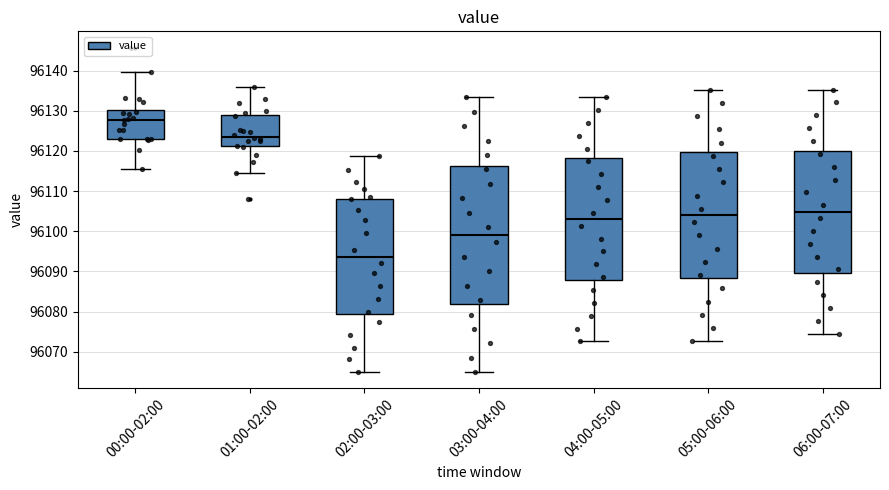

Reading left to right, transcribe this box plot: for each box, give where its median line is, the range the box spans, and where its two whiskers end, as read against the y-axis. The values are not printed on the chart, so give them approximately, as read against the axis.

00:00-02:00: median 96128, box 96123 to 96130, whiskers 96115 to 96140
01:00-02:00: median 96124, box 96121 to 96129, whiskers 96114 to 96136
02:00-03:00: median 96094, box 96079 to 96108, whiskers 96065 to 96119
03:00-04:00: median 96099, box 96082 to 96116, whiskers 96065 to 96133
04:00-05:00: median 96103, box 96088 to 96118, whiskers 96073 to 96133
05:00-06:00: median 96104, box 96088 to 96120, whiskers 96073 to 96135
06:00-07:00: median 96105, box 96090 to 96120, whiskers 96075 to 96135